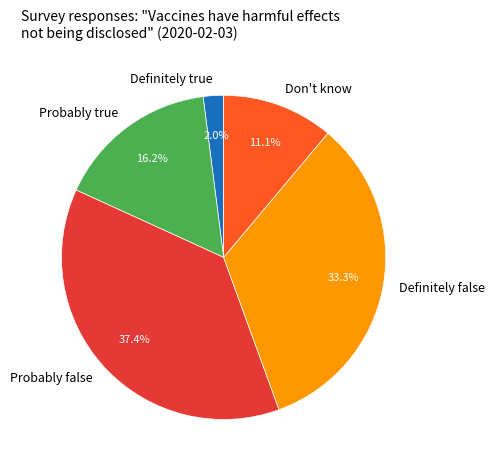

Is the sum of Probably true and Definitely true greater than half?

No